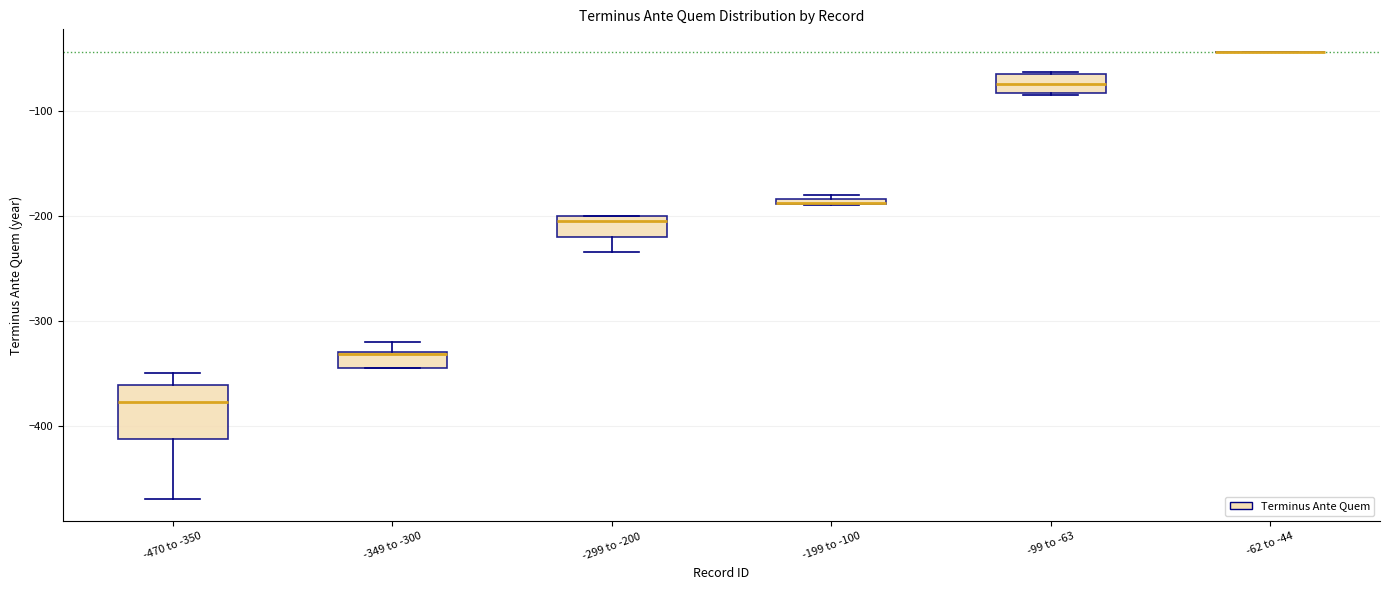

Where is the upper edge of the box for -99 to -63 on the y-axis? The values are not printed on the chart, so give them approximately, as read against the axis.

-60